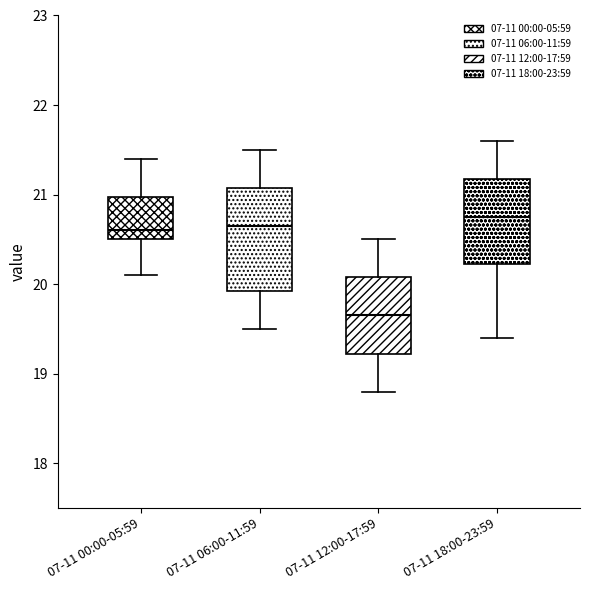

Where does the upper whisker of the box for 07-11 18:00-23:59 end on the y-axis? The values are not printed on the chart, so give them approximately, as read against the axis.

21.6